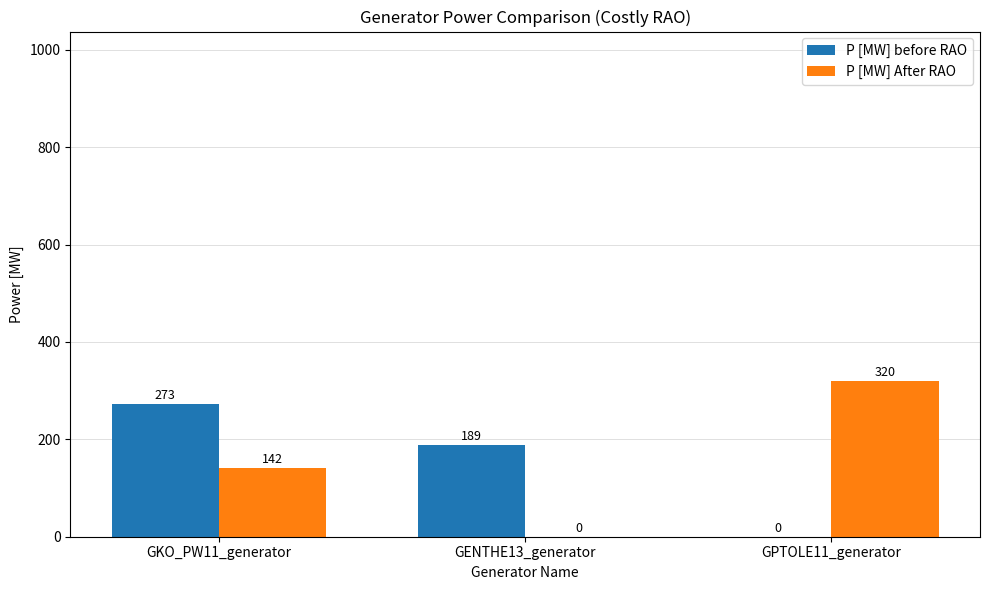

How many series are shown in this chart?

2